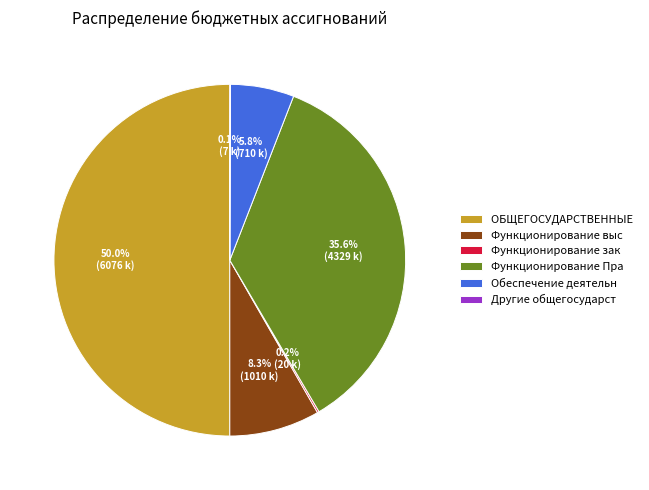

What percentage is NOT represented by Функционирование выс?

91.7%